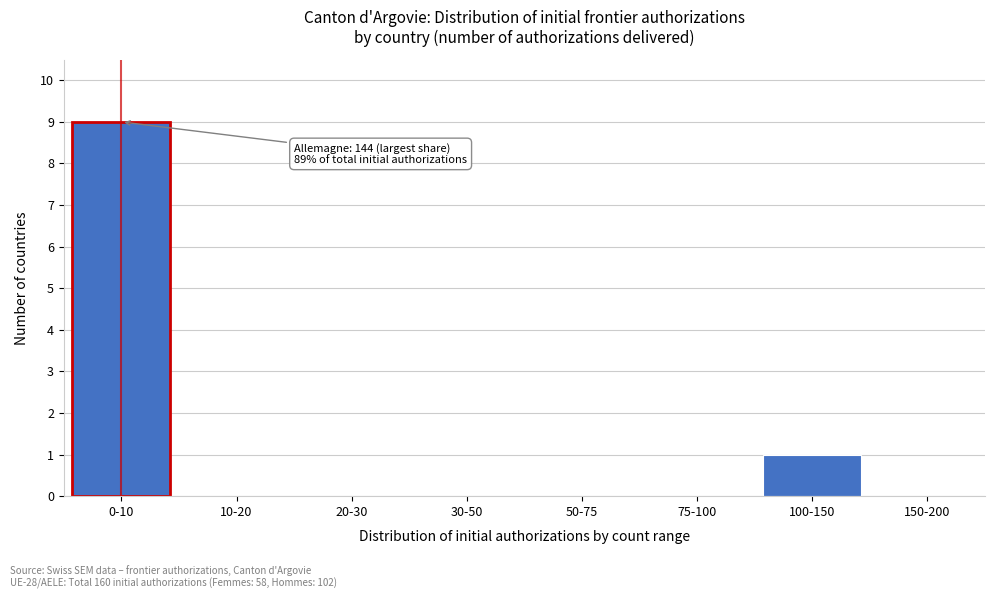

Reading left to right, extract all data points from this chart.

0-10=9	10-20=0	20-30=0	30-50=0	50-75=0	75-100=0	100-150=1	150-200=0